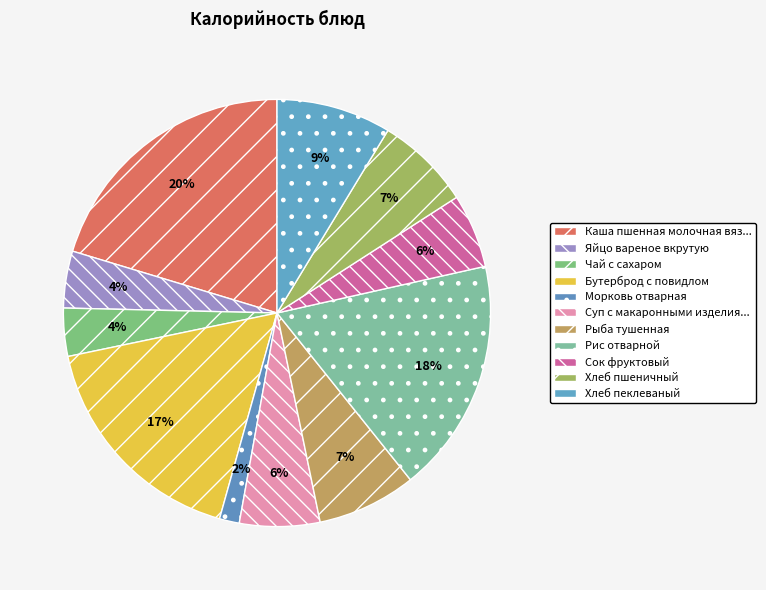

Does any single category account for the majority?

No